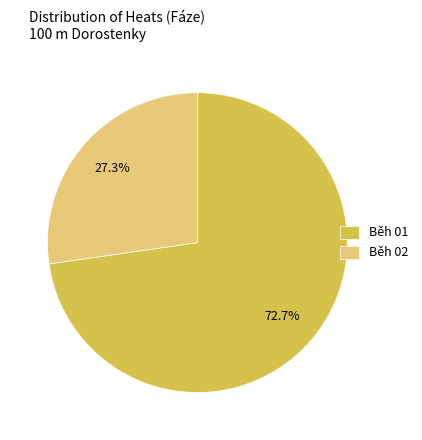

Count the number of slices in the pie.

2